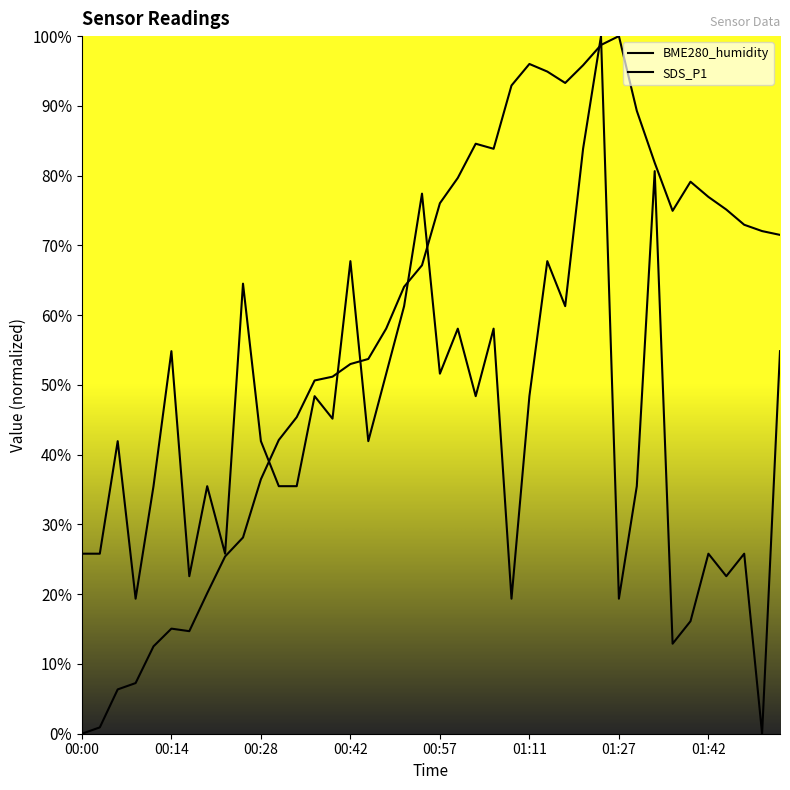

How many values in the BME280_humidity series are below 71?

20